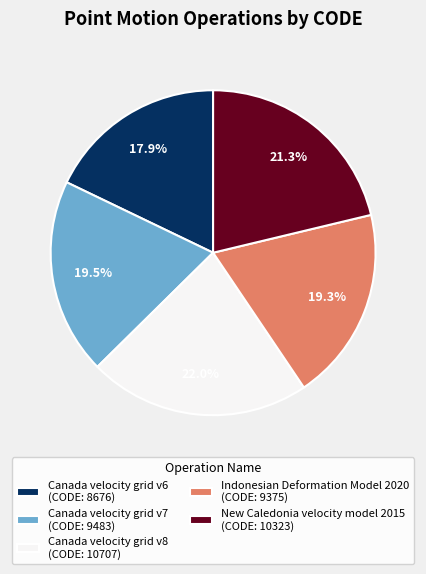

To the nearest percent, what is the combined percentage of Canada velocity grid v7 and Canada velocity grid v6?

37%